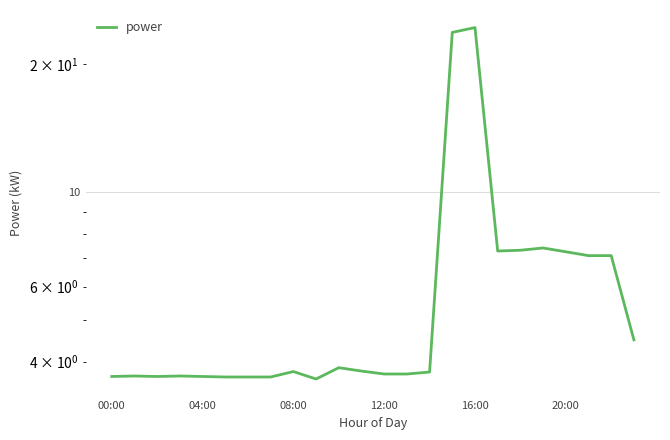

What is the change in value from 08:00 to 20?

+3.6